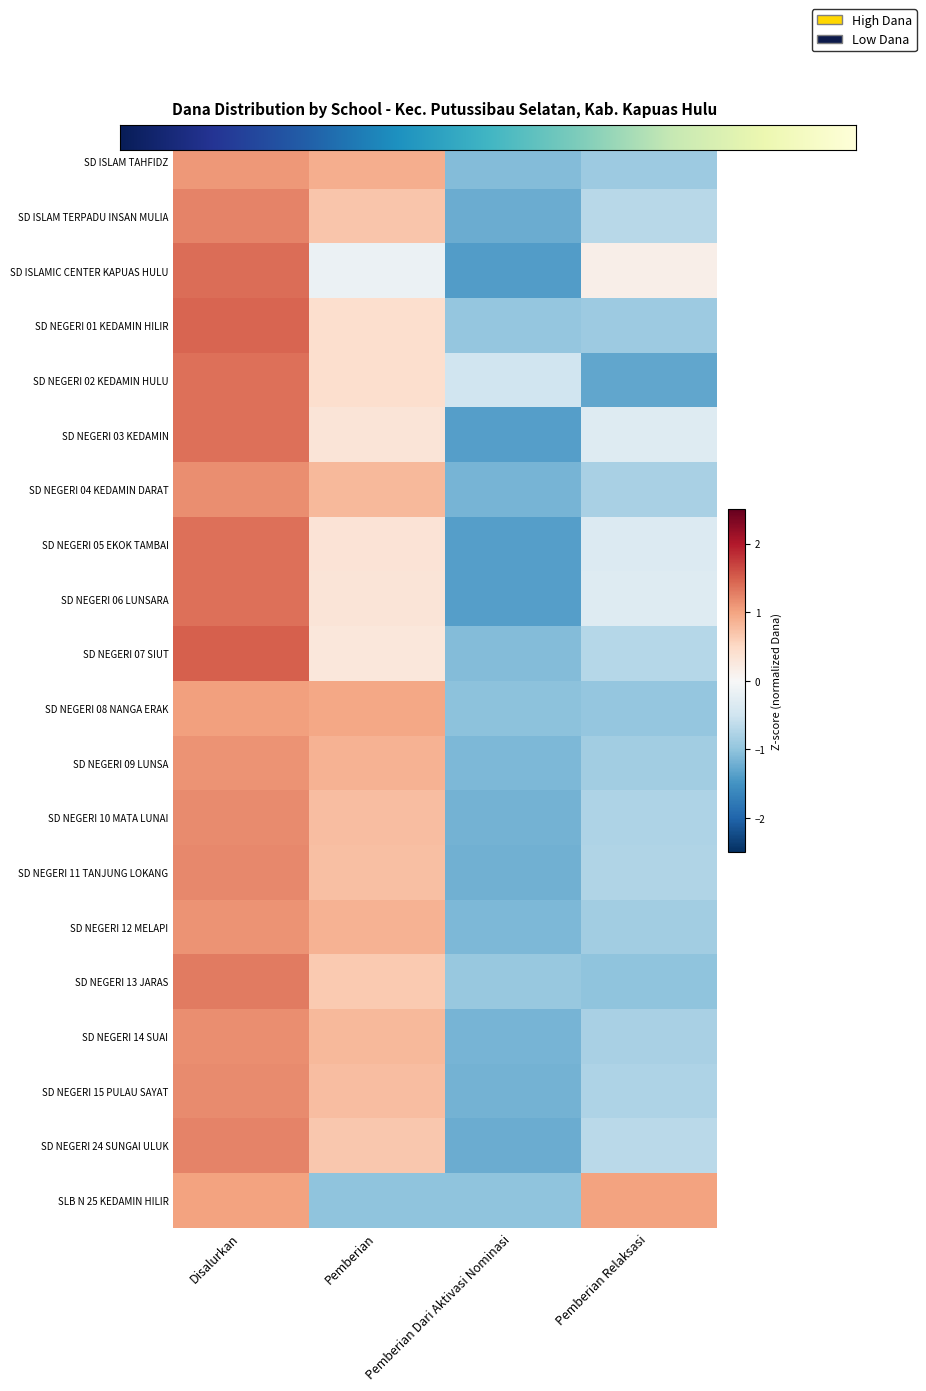

Rank the categories by SD NEGERI 15 PULAU SAYAT value from lowest to highest.

Pemberian Dari Aktivasi Nominasi, Pemberian Relaksasi, Pemberian, Disalurkan